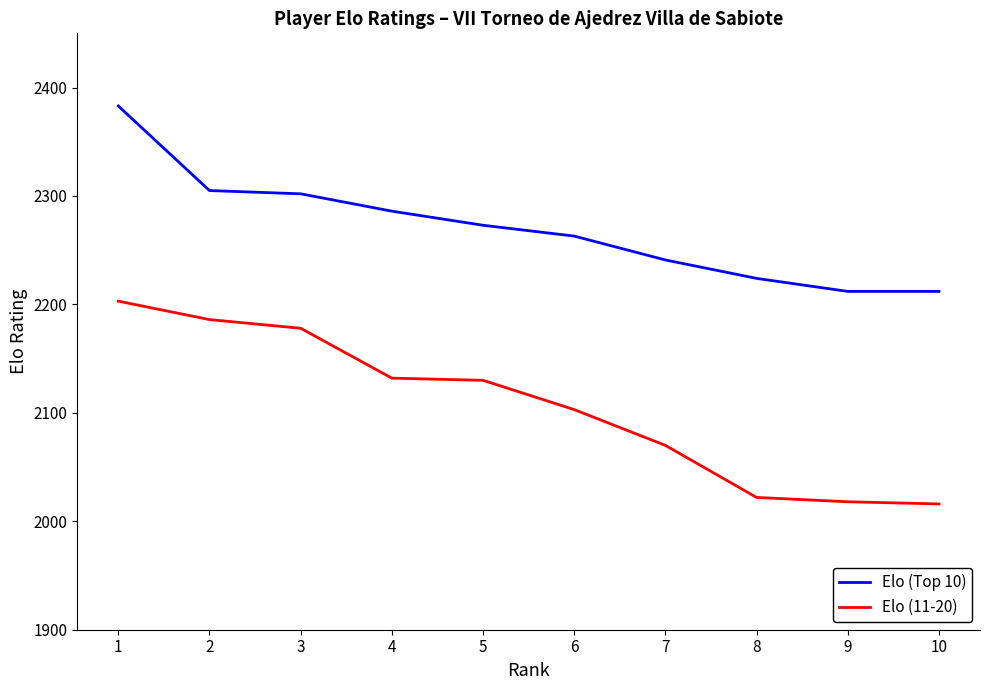

The value of Elo (11-20) at 4 is 1185. True or false?

False